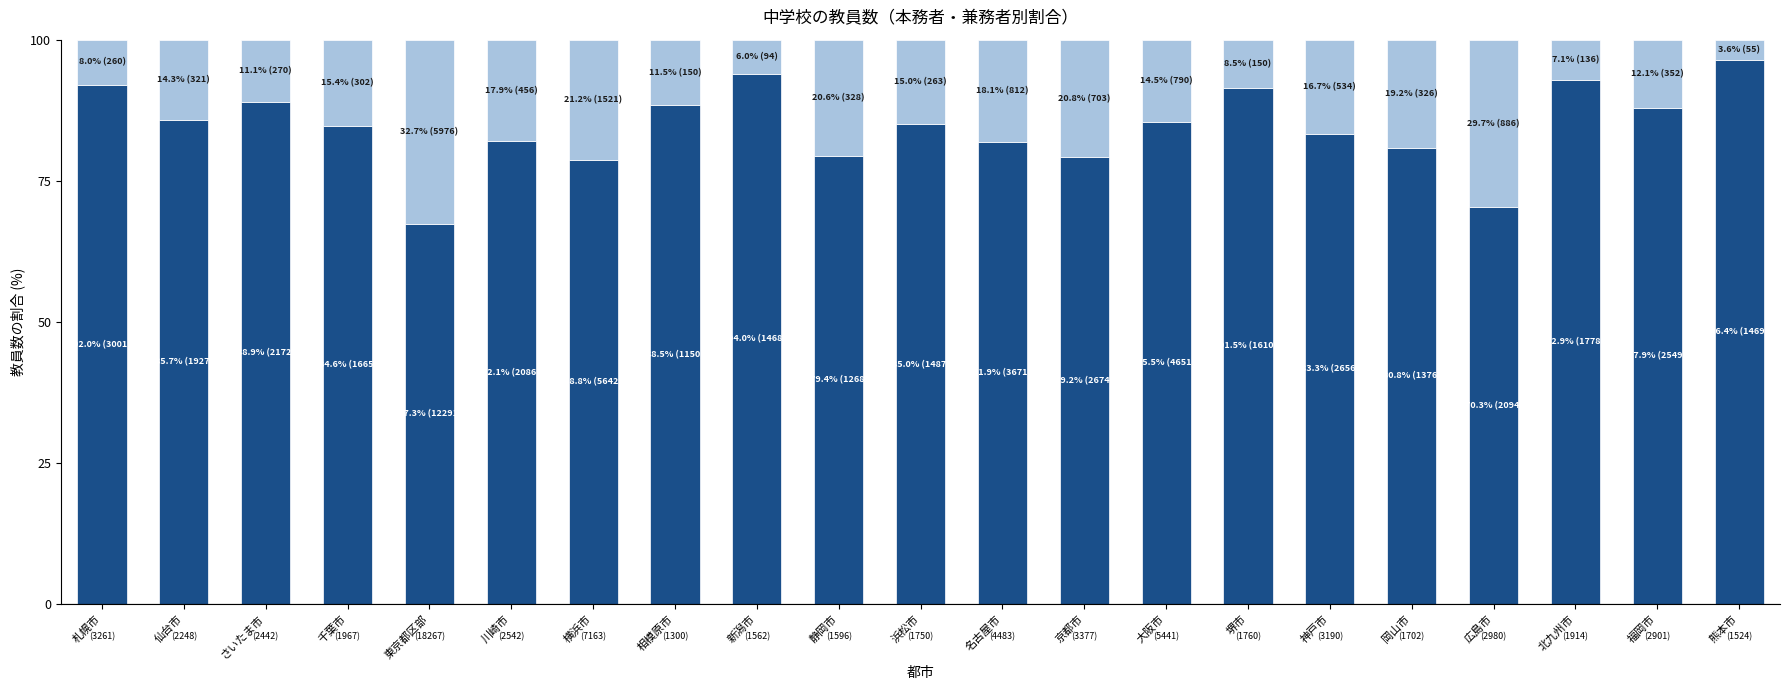

At which label does 本務者 reach its minimum?

東京都区部